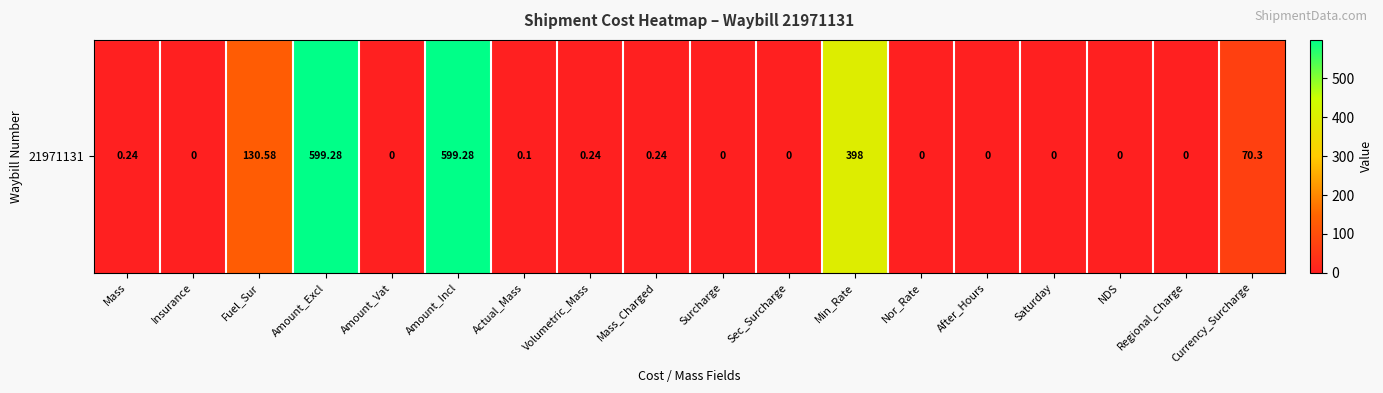

At which label is the value closest to 299?

Min_Rate